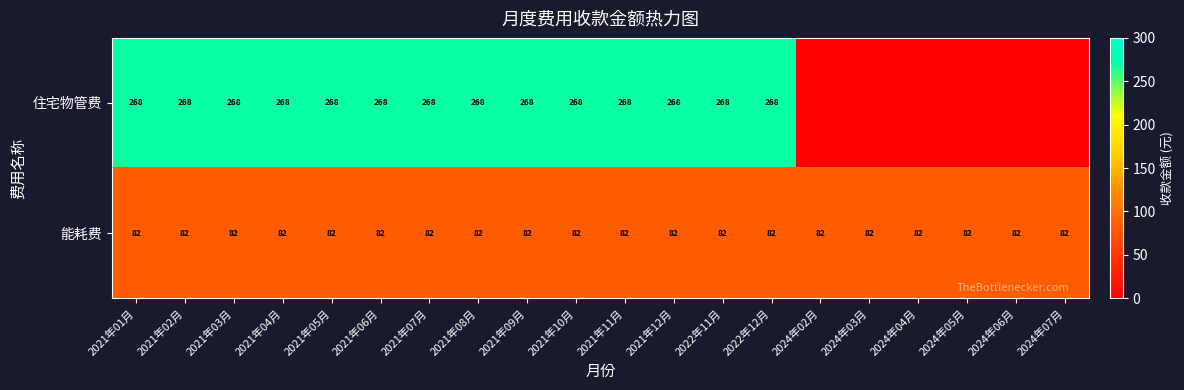

Is it true that 住宅物管费 equals 426 at 2021年03月?

False